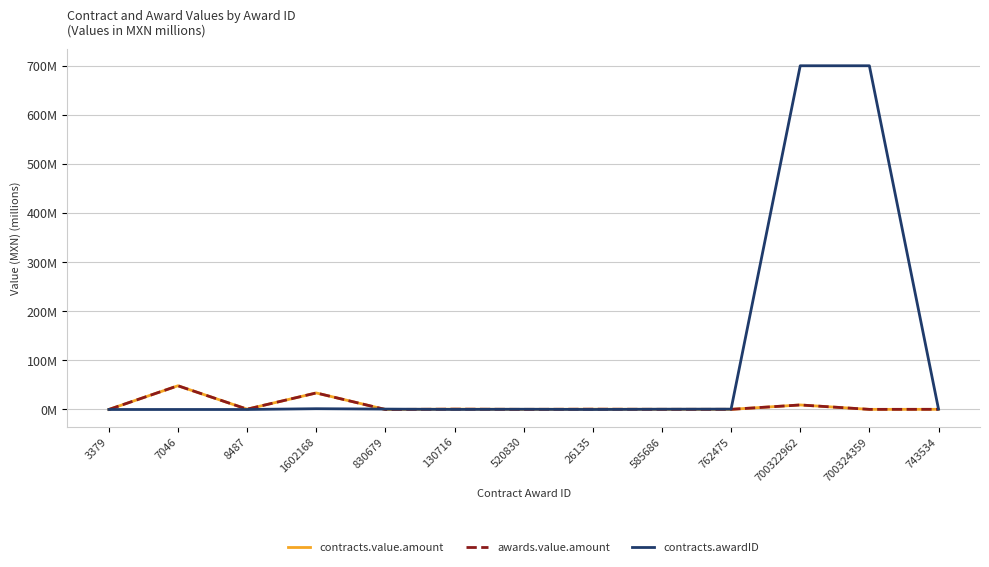

Which category has the lowest value in the contracts.awardID series?

3379